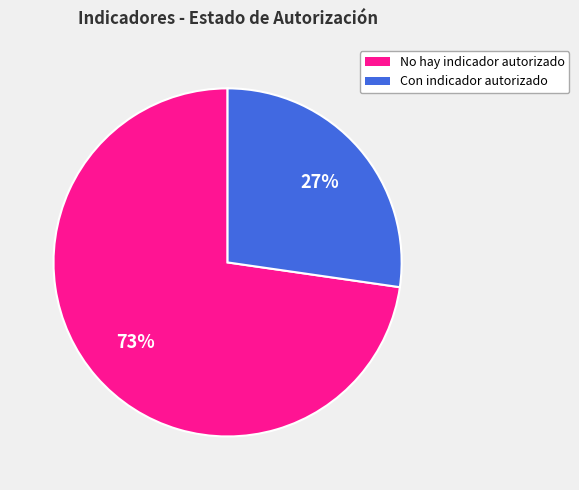

True or false: Con indicador autorizado accounts for 18% of the total.

False